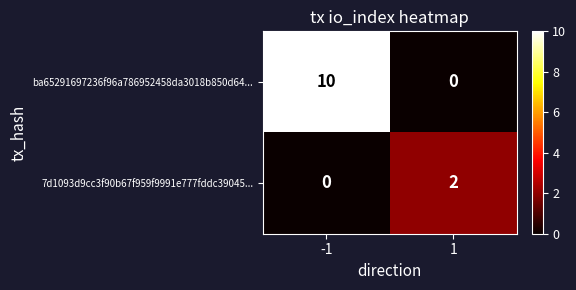

True or false: ba65291697236f96a786952458da3018b850d64... has a value of 15 at -1.

False